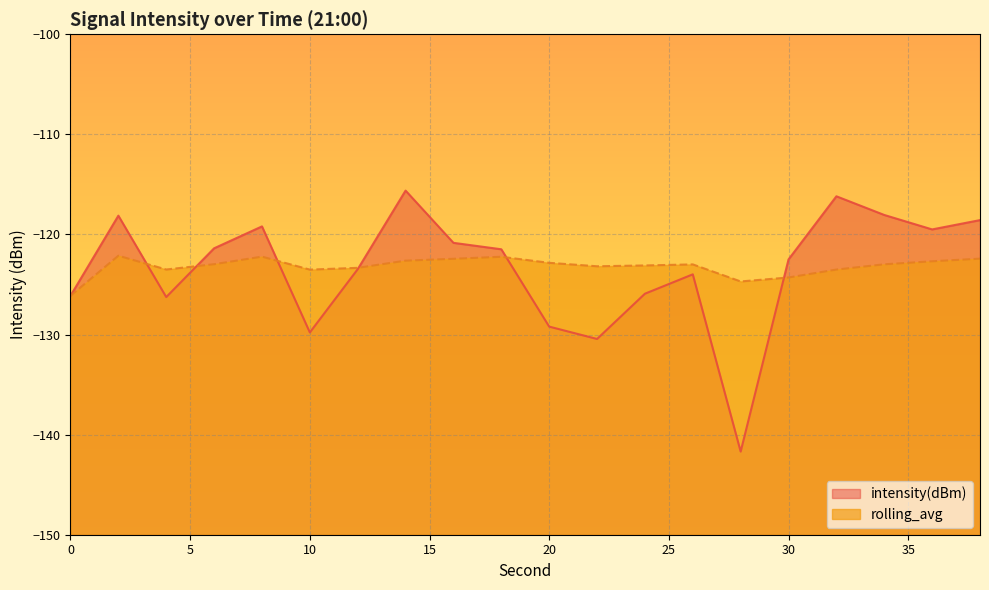

After their last crossing, which series has the higher values: rolling_avg or intensity(dBm)?

intensity(dBm)